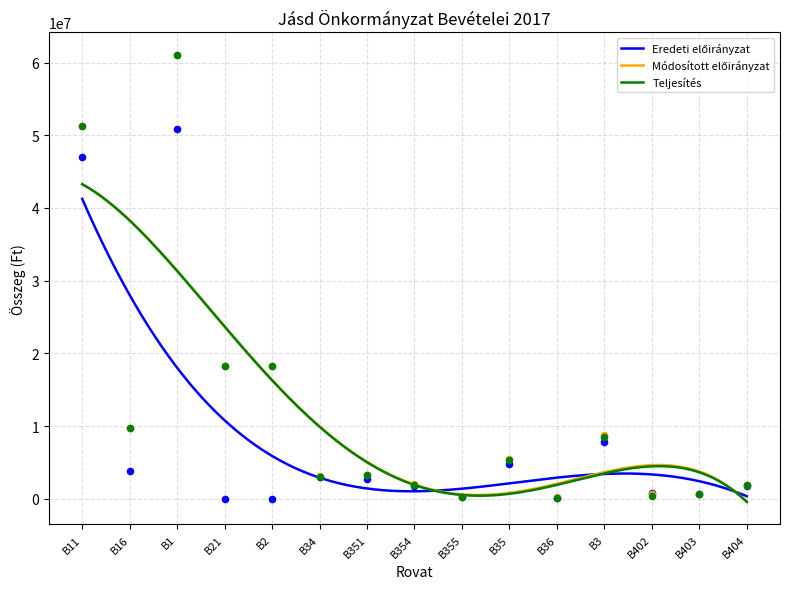

What is the total value across all series at B404?

5505526